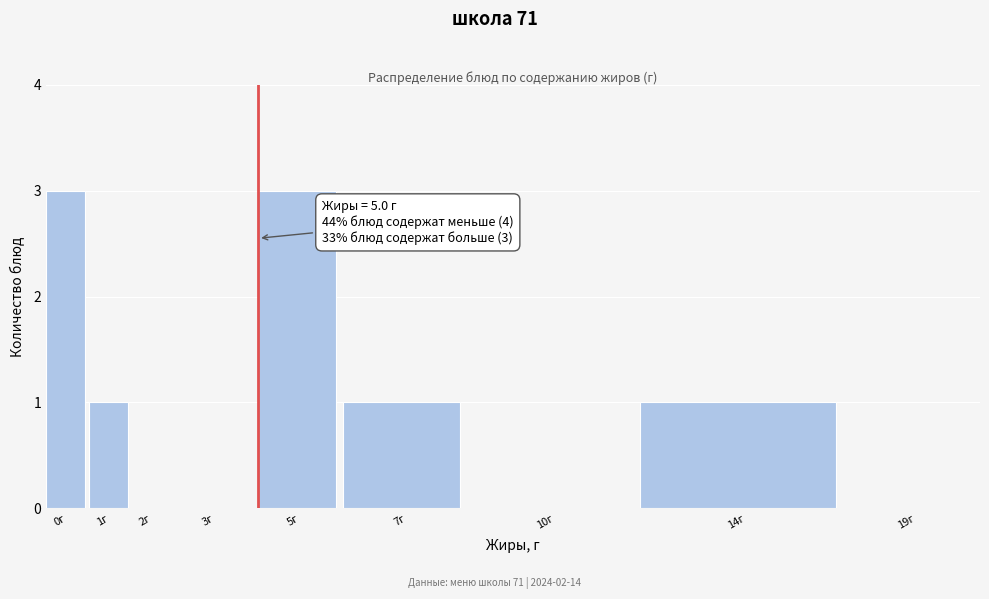

Reading left to right, extract all data points from this chart.

0г=3	1г=1	2г=0	3г=0	5г=3	7г=1	10г=0	14г=1	19г=0